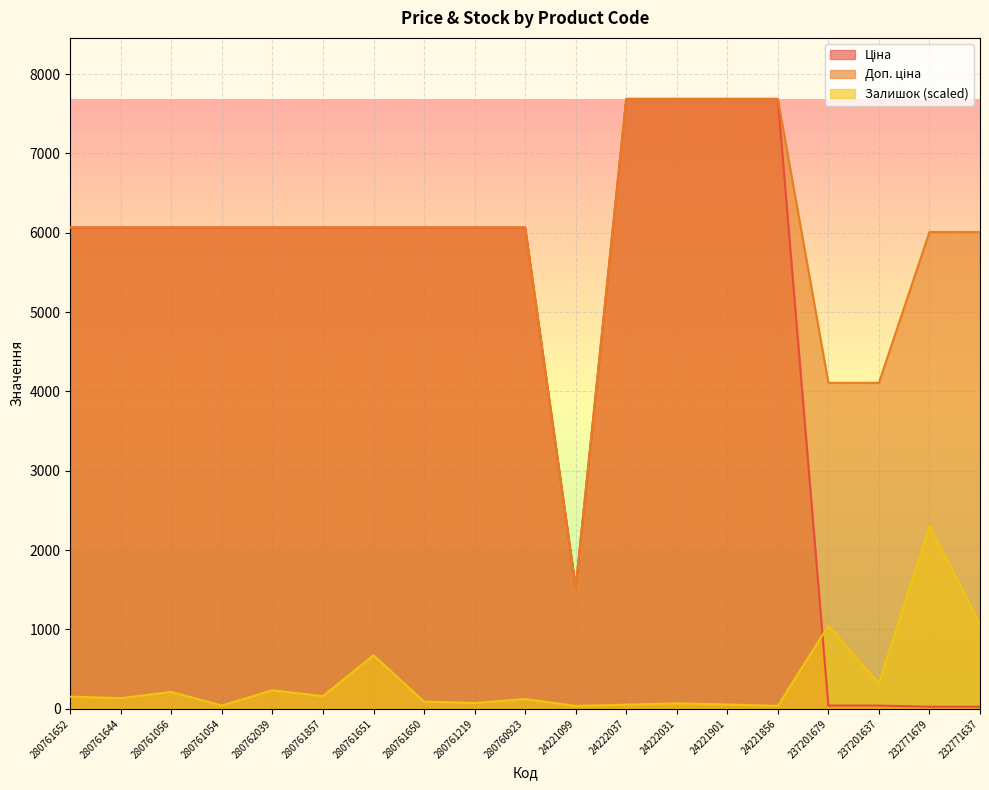

True or false: Ціна and Залишок cross at least once.

True